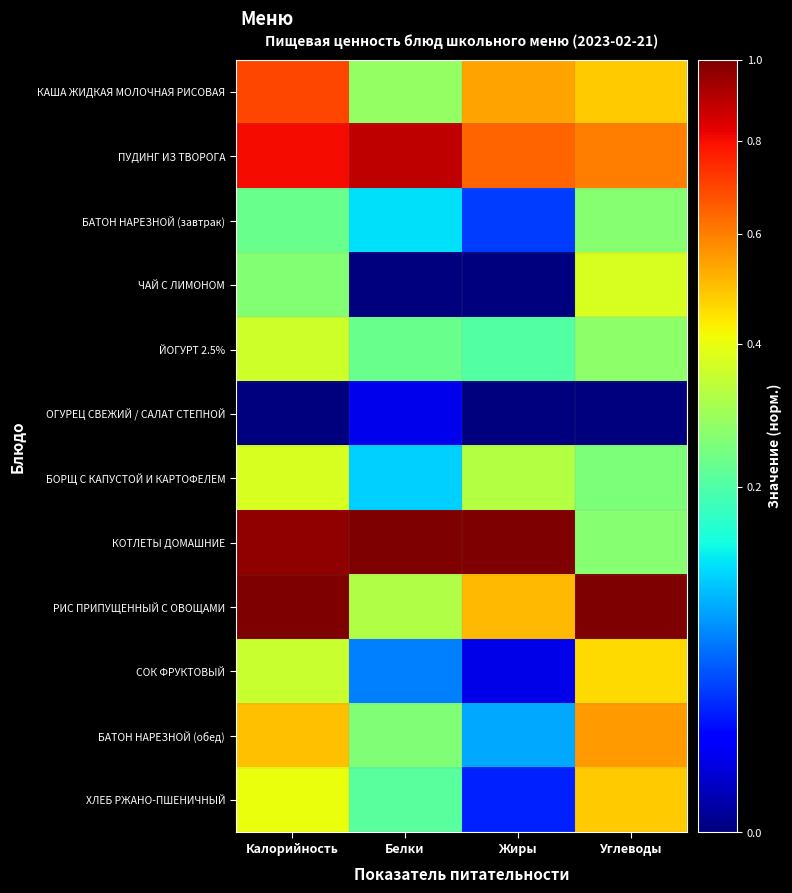

At how many categories does at least one series exceed 0?

4